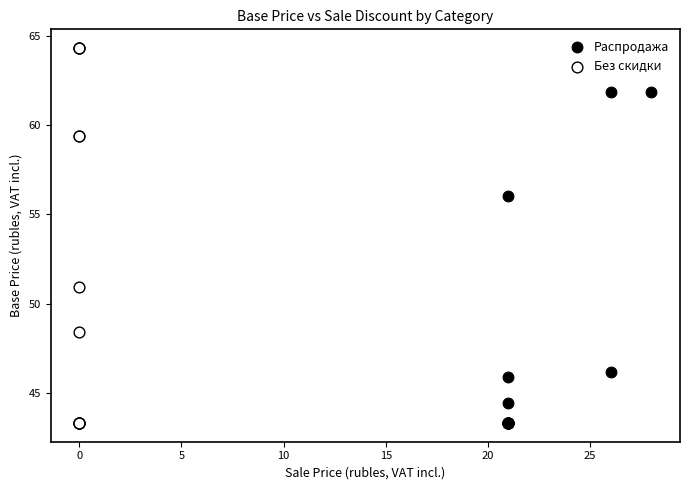

Which series has the largest Y range (max minus min)?

Без скидки